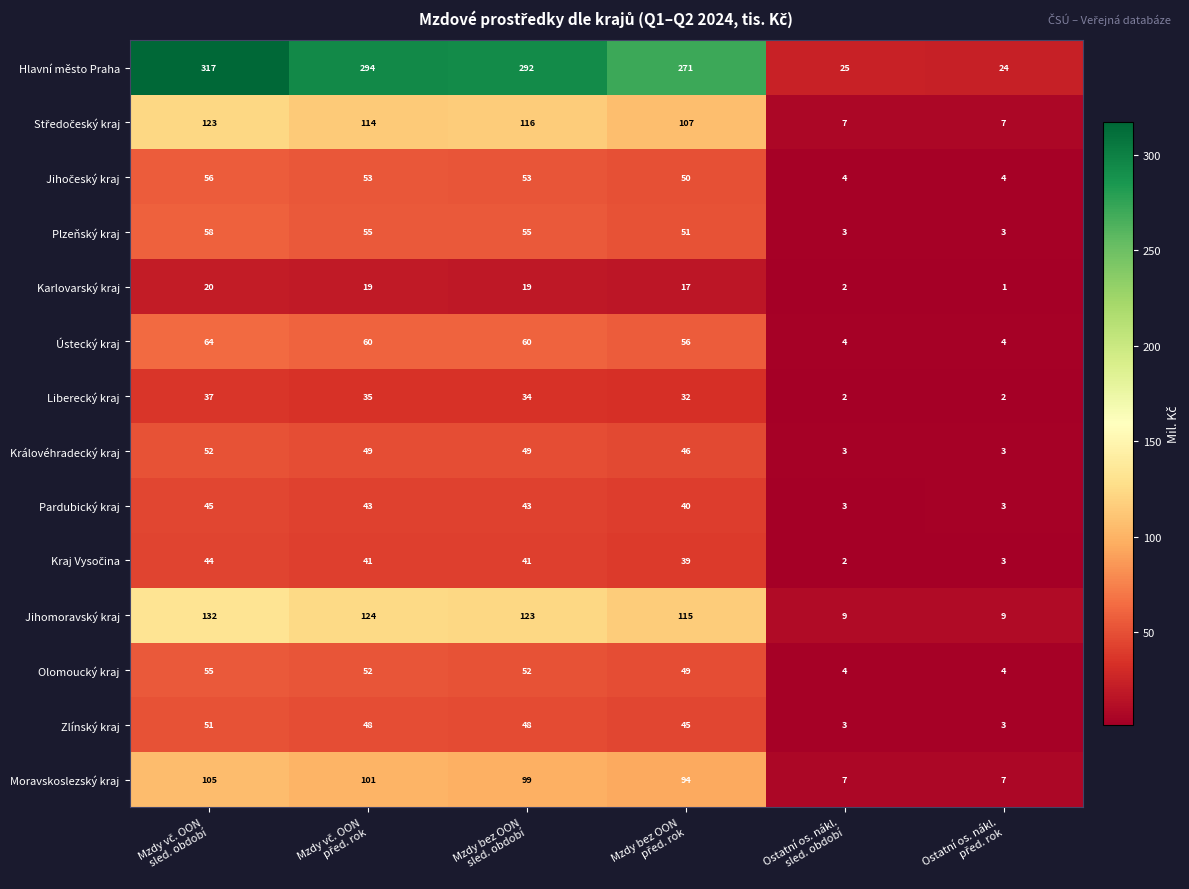

What is the average value of the Karlovarský kraj series?

13